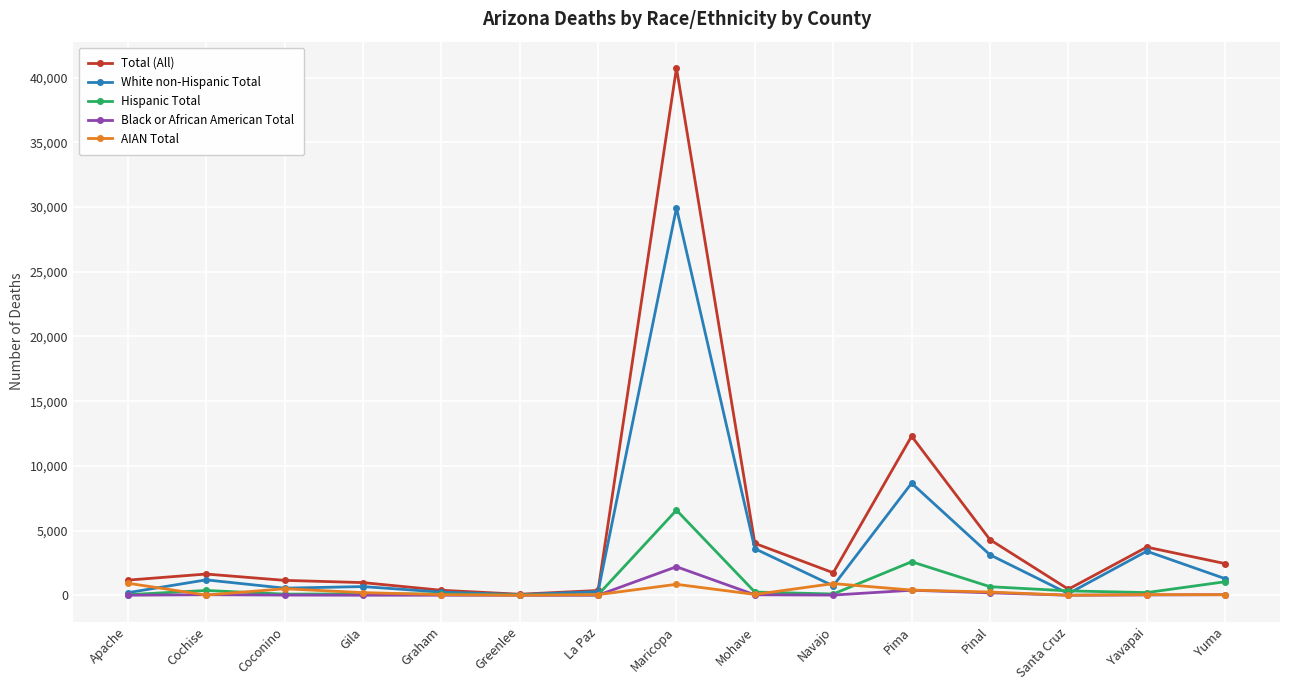

What is the sum of all Black or African American Total values?

2926